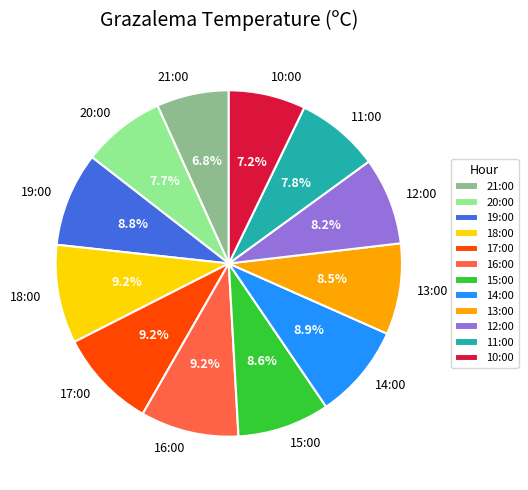

Does 16:00 account for over 50% of the chart?

No